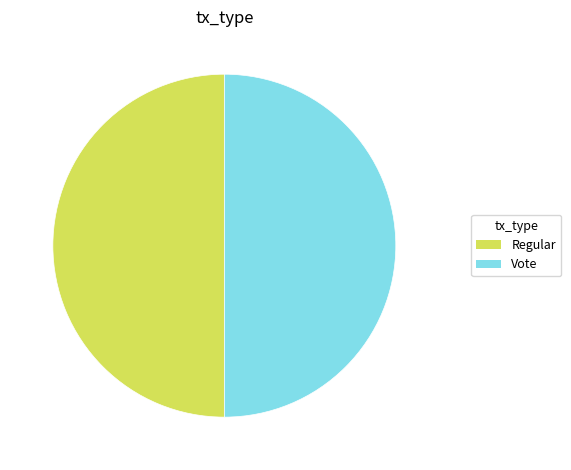

Approximately how many times larger is the value at Vote compared to Regular?

1.0